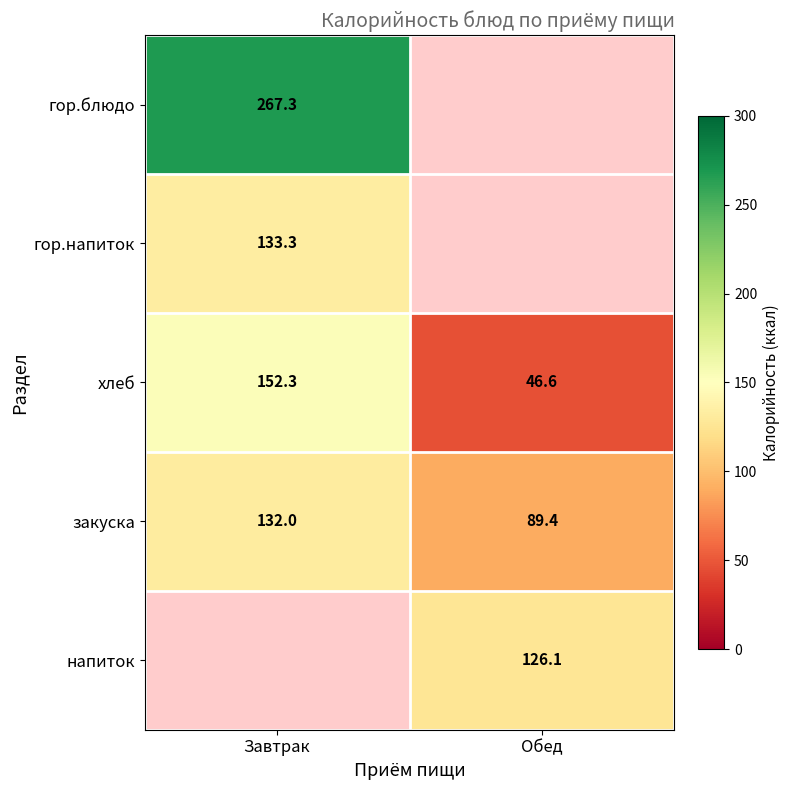

Read the закуска value at Завтрак.

132.0